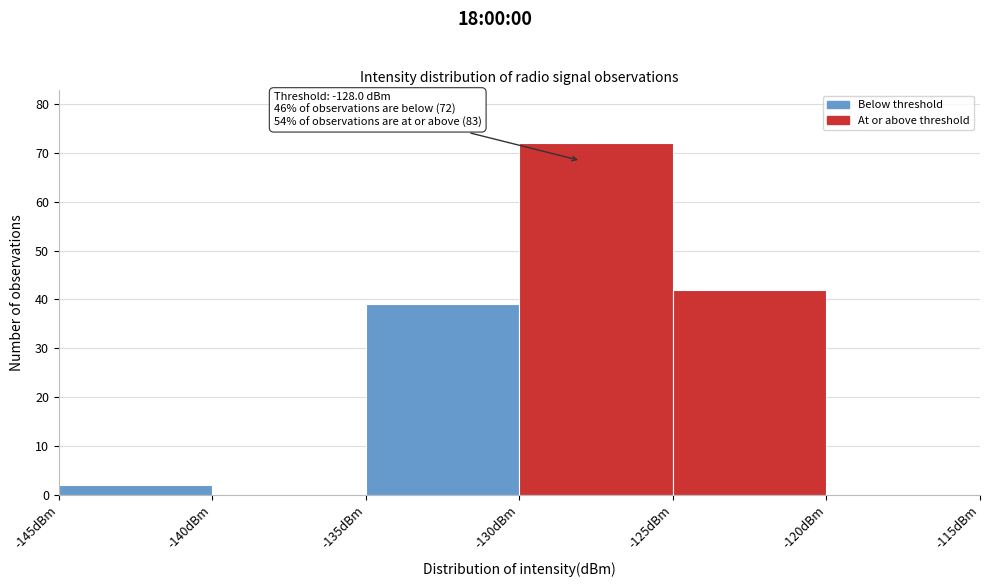

Over which range of the x-axis is the bar tallest?

-130 to -125